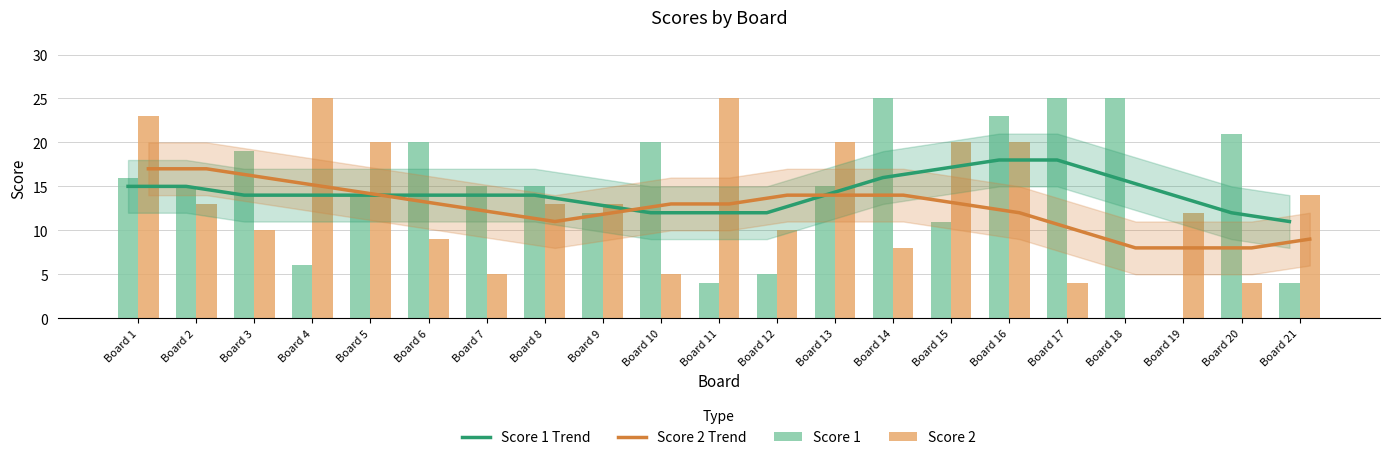

Read the Score 1 value at Board 2.

15